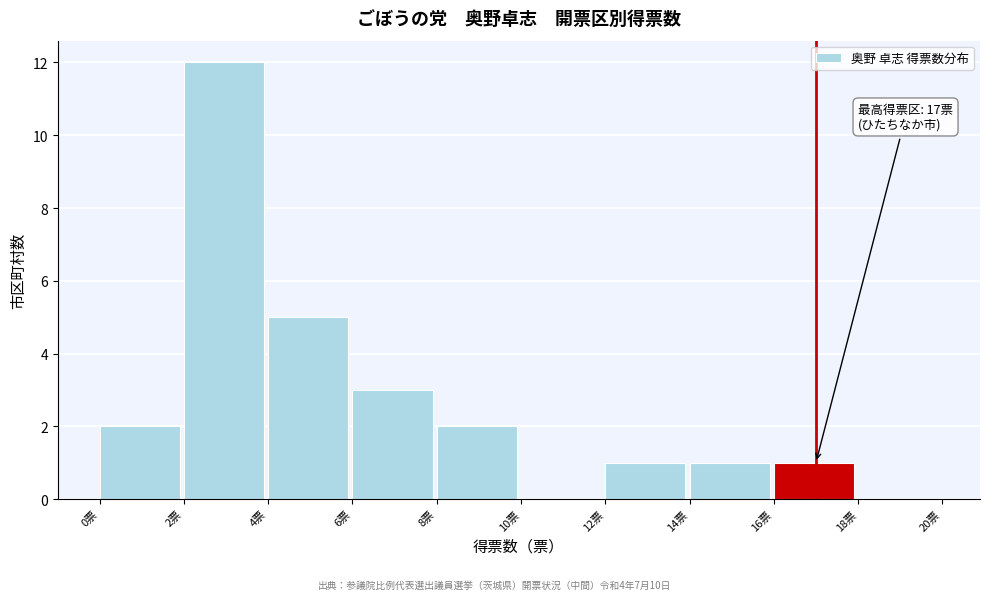

Over which range of the x-axis is the bar tallest?

2 to 4